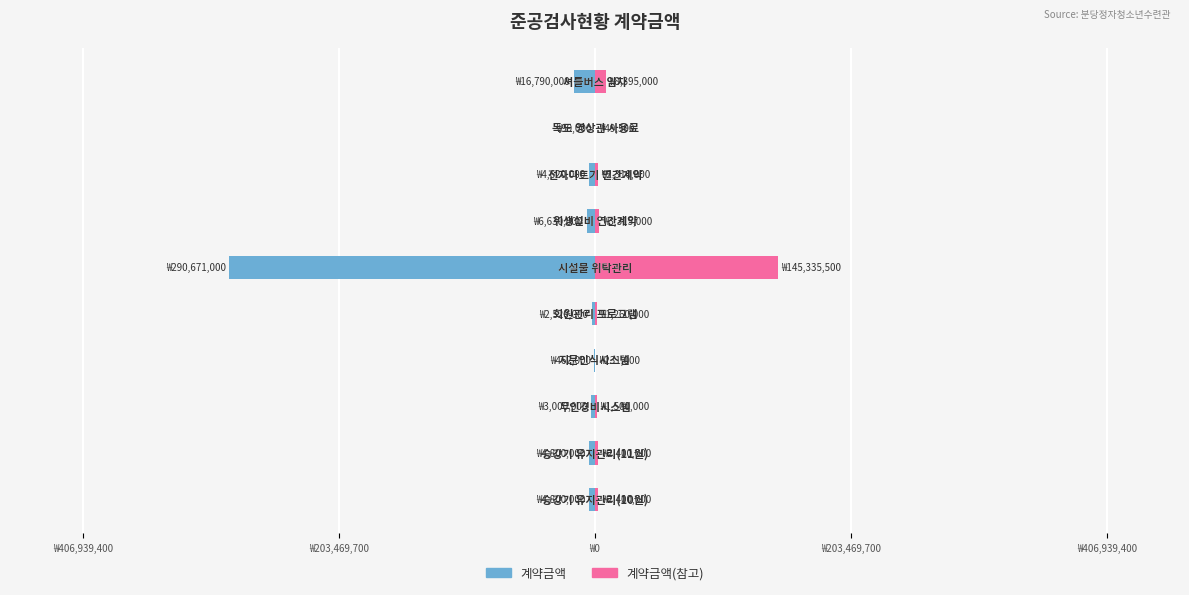

At how many categories does at least one series exceed 96538689?

1